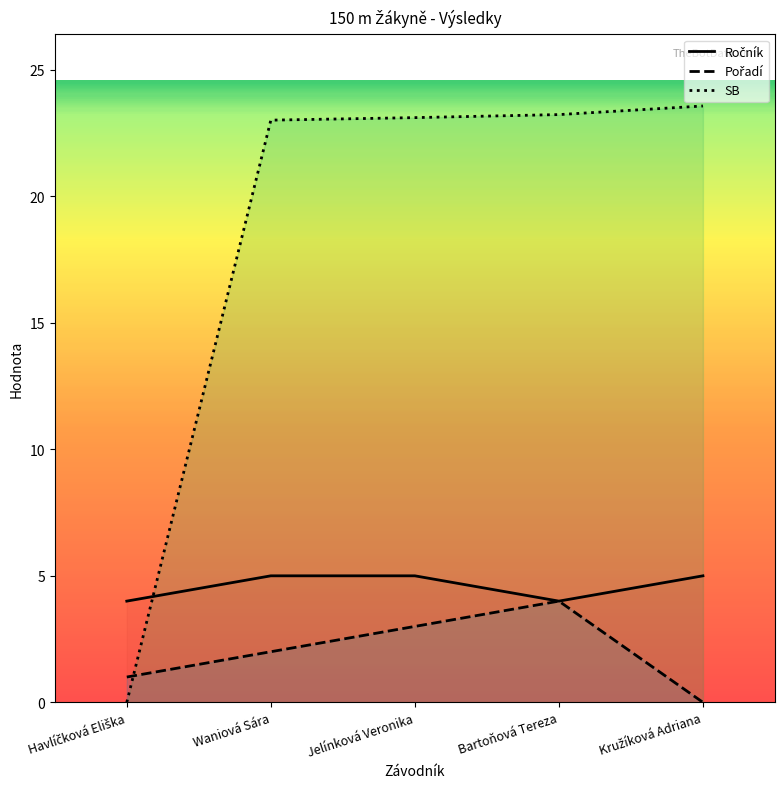

Where is SB nearest to the value 11?

Havlíčková Eliška